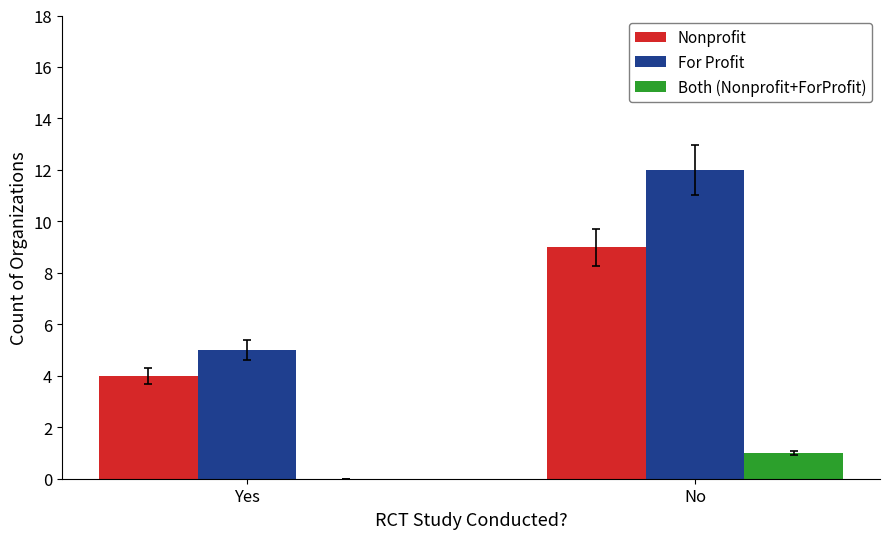

The value of Both (Nonprofit+ForProfit) at No is 2. True or false?

False